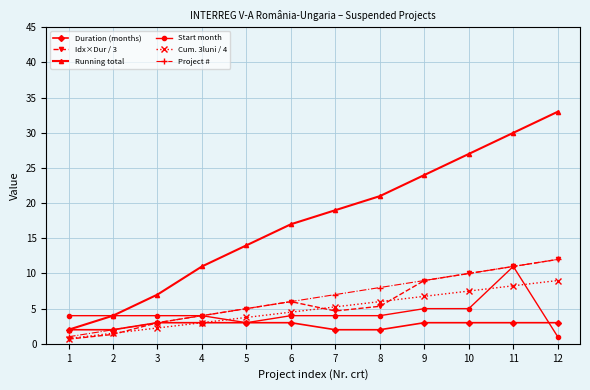

What is the maximum value shown in the chart?

33.0